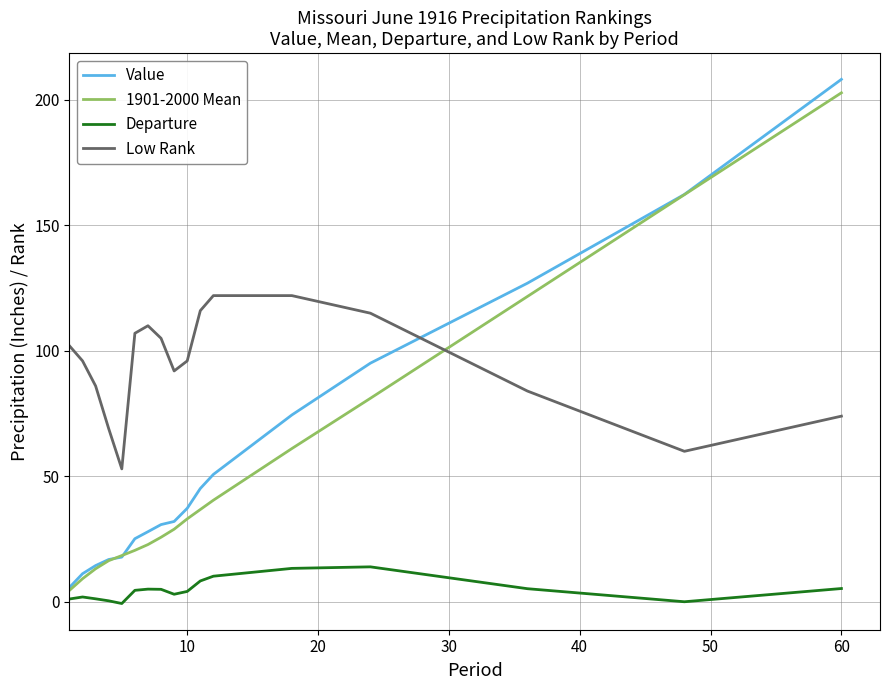

Which series has the widest spread of values?

Value